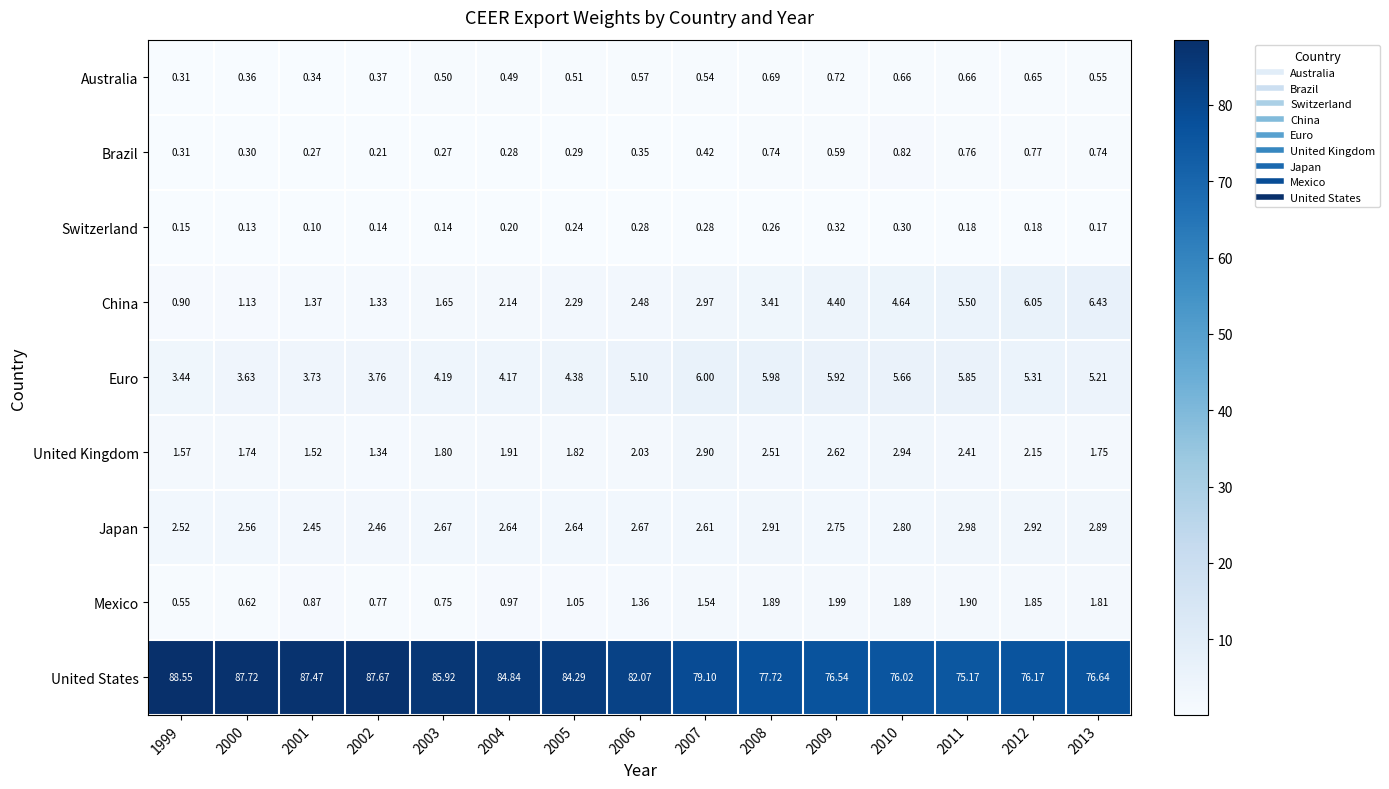

What is the difference between the highest and lowest values at 2010?

75.7